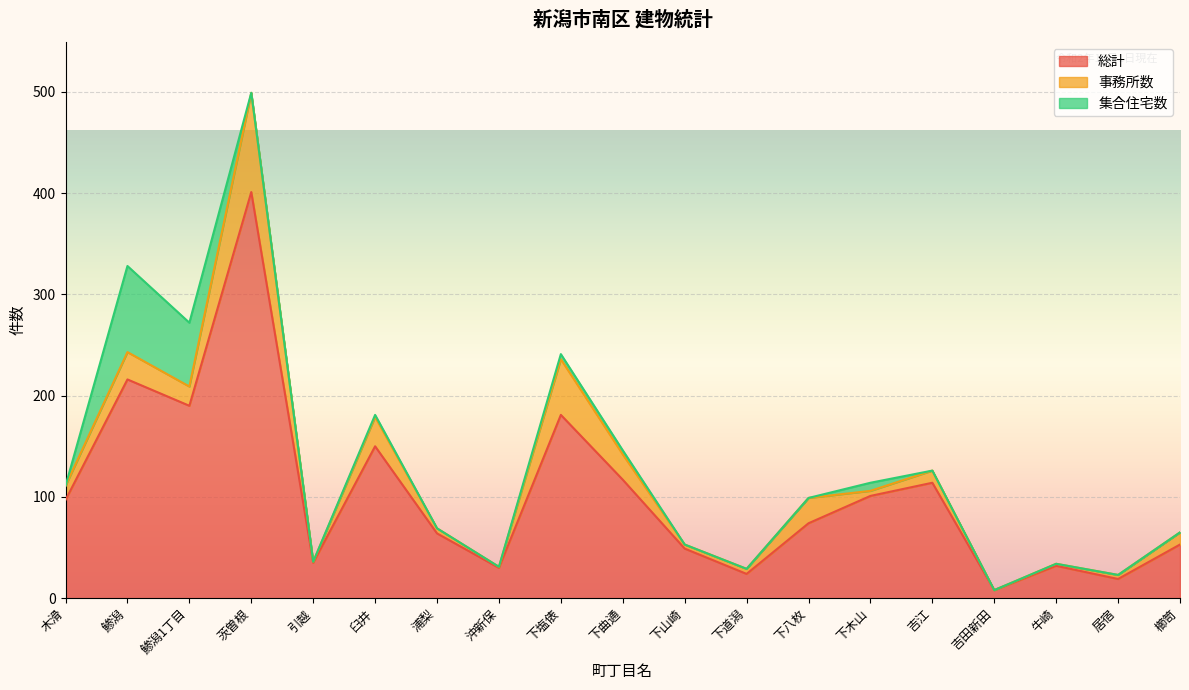

True or false: 総計 and 集合住宅数 intersect in this chart.

False